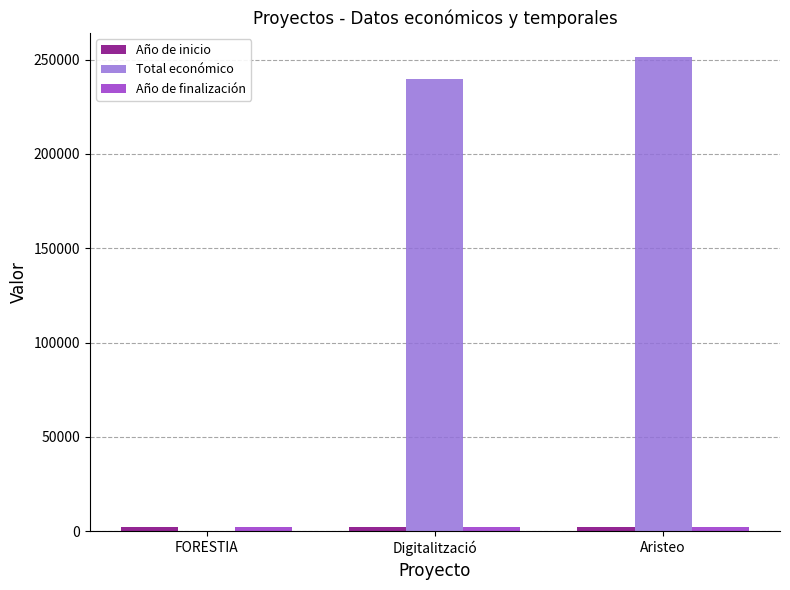

The Total económico series shows 0 at FORESTIA. True or false?

True